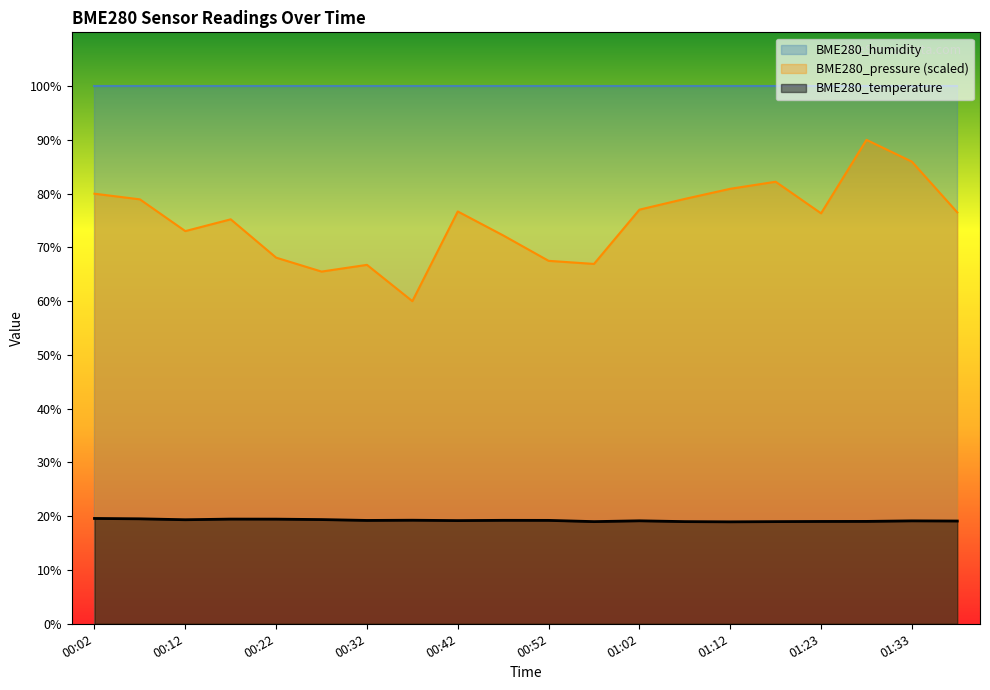

Is the value of BME280_temperature at 01:28 greater than the value of BME280_pressure_scaled at 00:52?

No